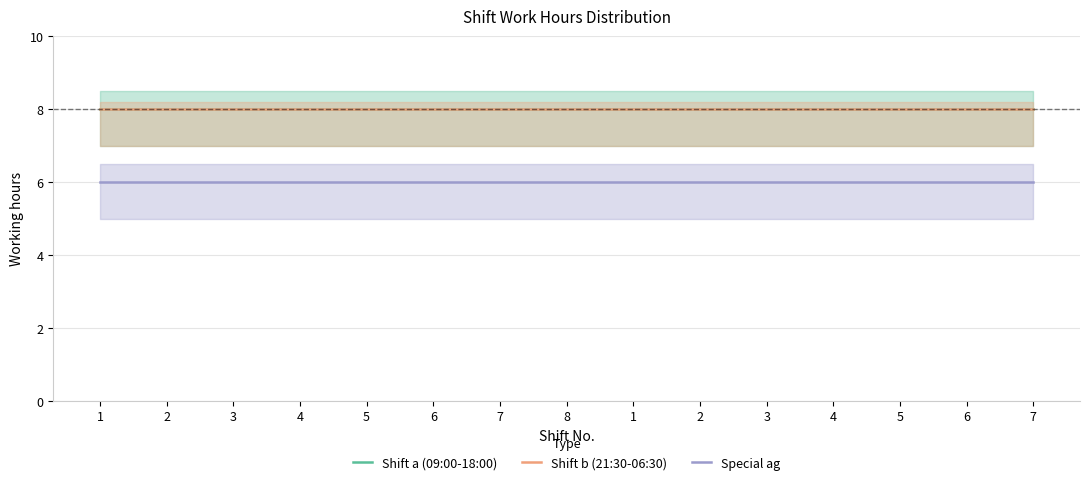

At how many categories does at least one series exceed 7?

15